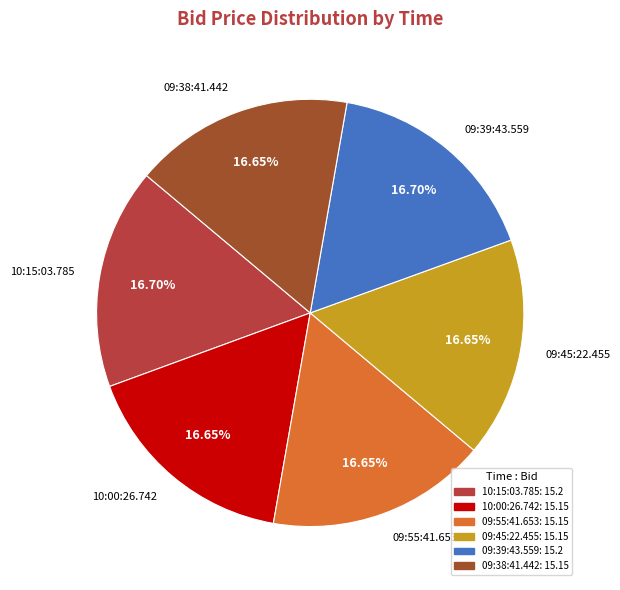

Is it true that 10:15:03.785 is 28% of the pie?

False